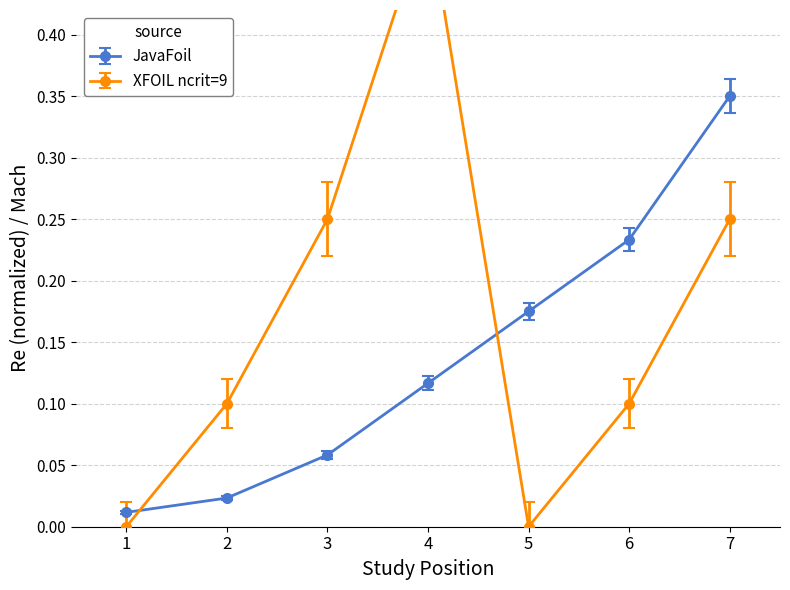

At which category is the sum across all series the highest?

4